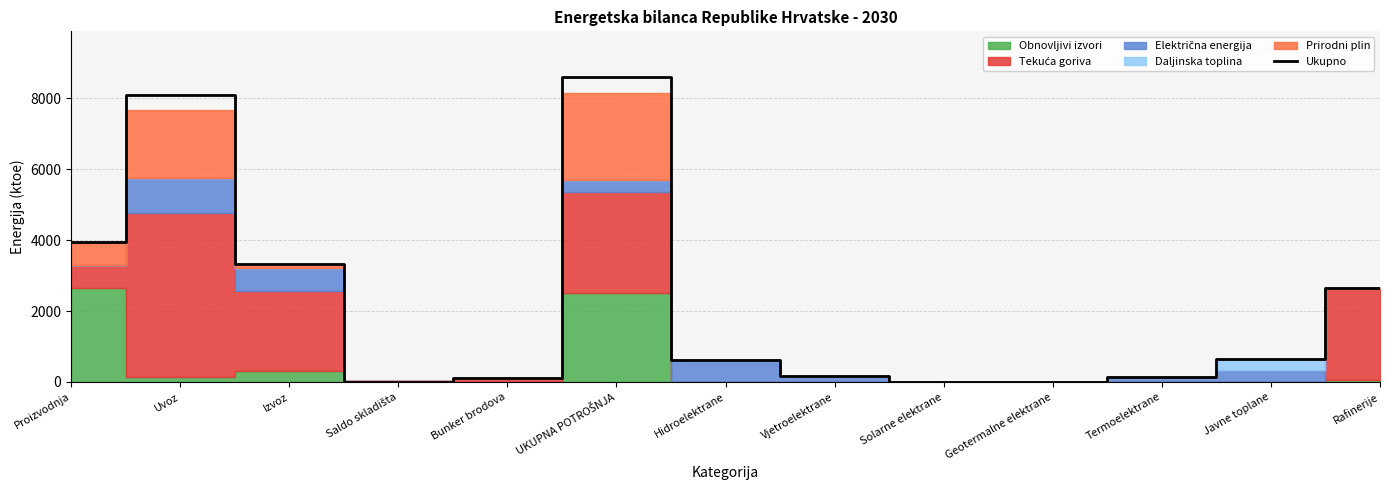

Is it true that the value at Geotermalne elektrane is 7.7?

True